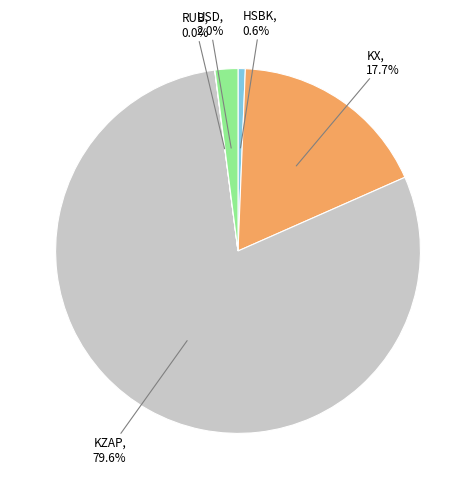

To the nearest percent, what is the difference between the largest and smallest slice percentages?

80%